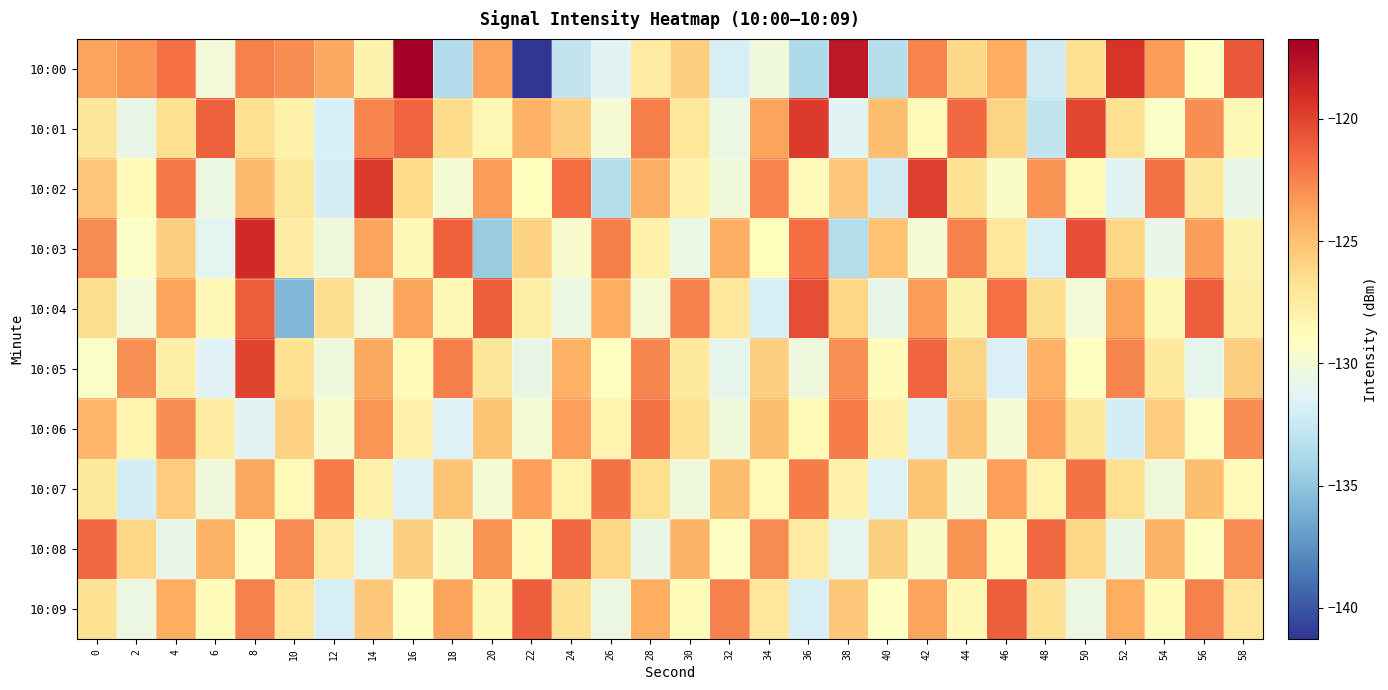

What is the total value across all series at 2?

-1281.8